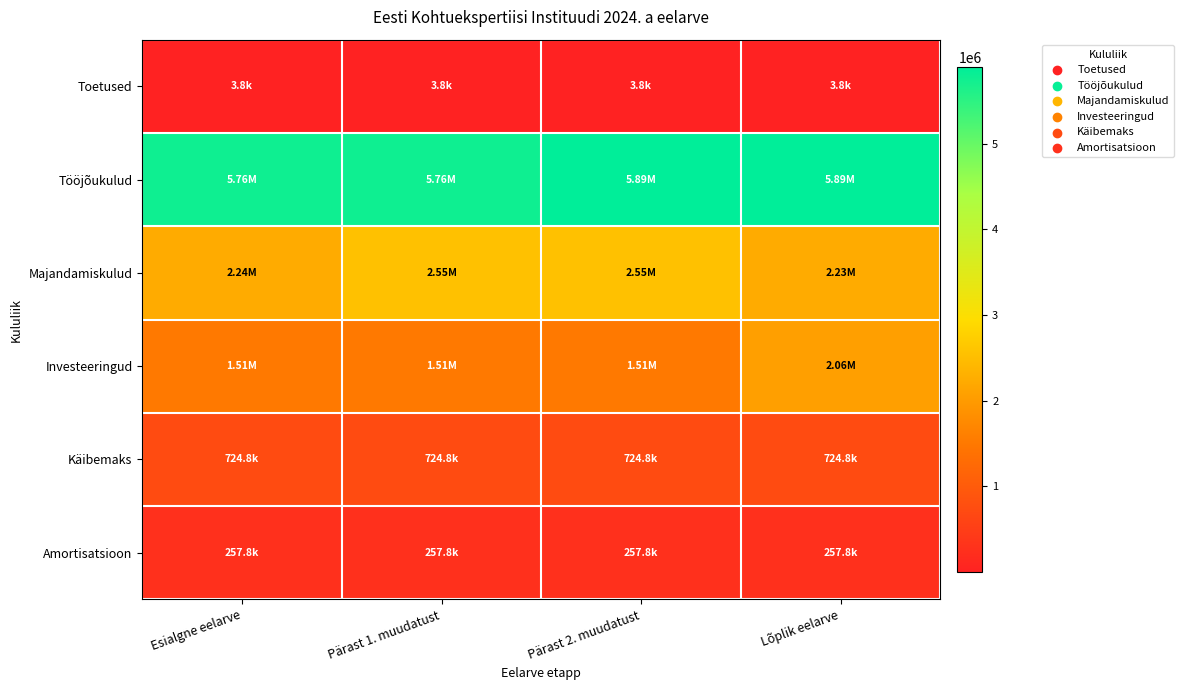

Which category has the lowest value across all series?

Esialgne eelarve